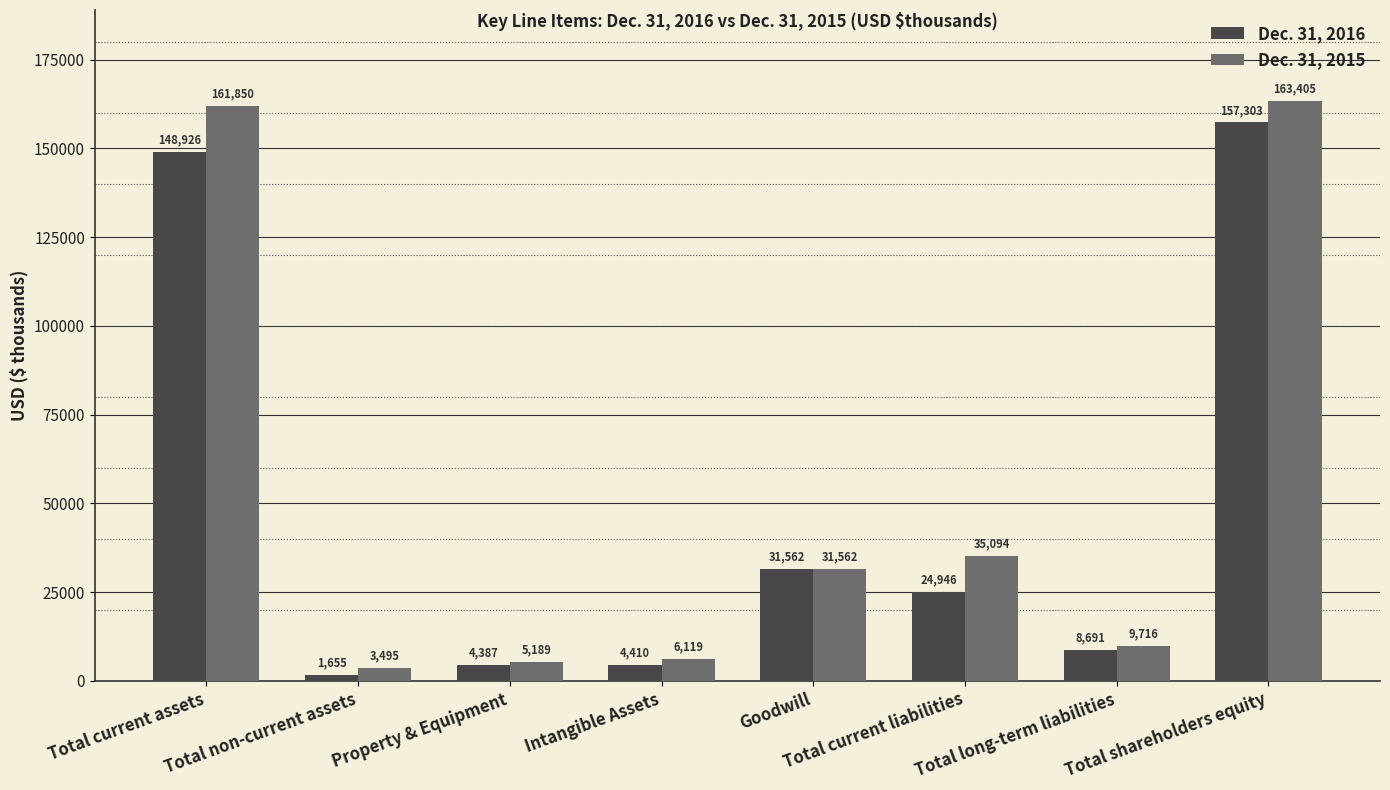

What is the smallest value displayed?

1655